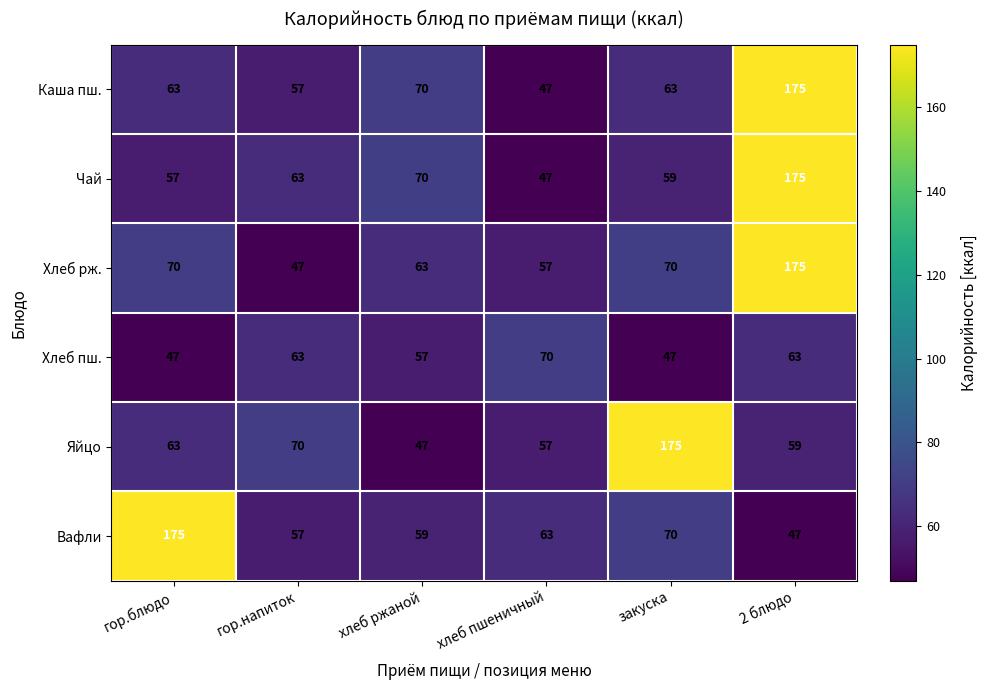

At which label does Каша пш. reach its peak?

2 блюдо